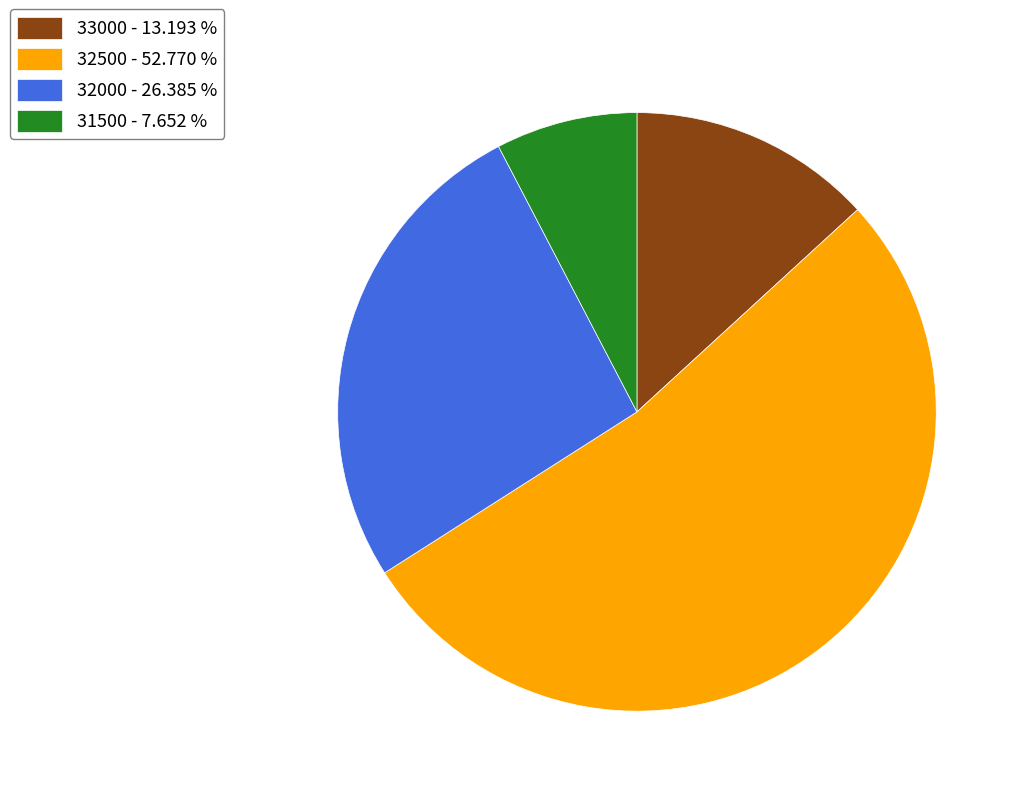

Combined, do 32000 - 26.385 % and 33000 - 13.193 % account for over 50%?

No